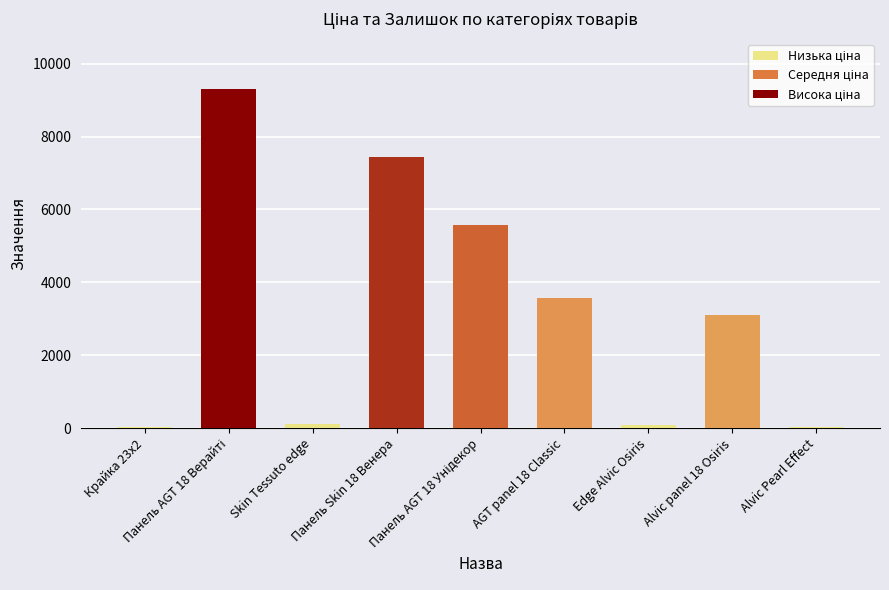

What is the maximum value shown in the chart?

9290.5